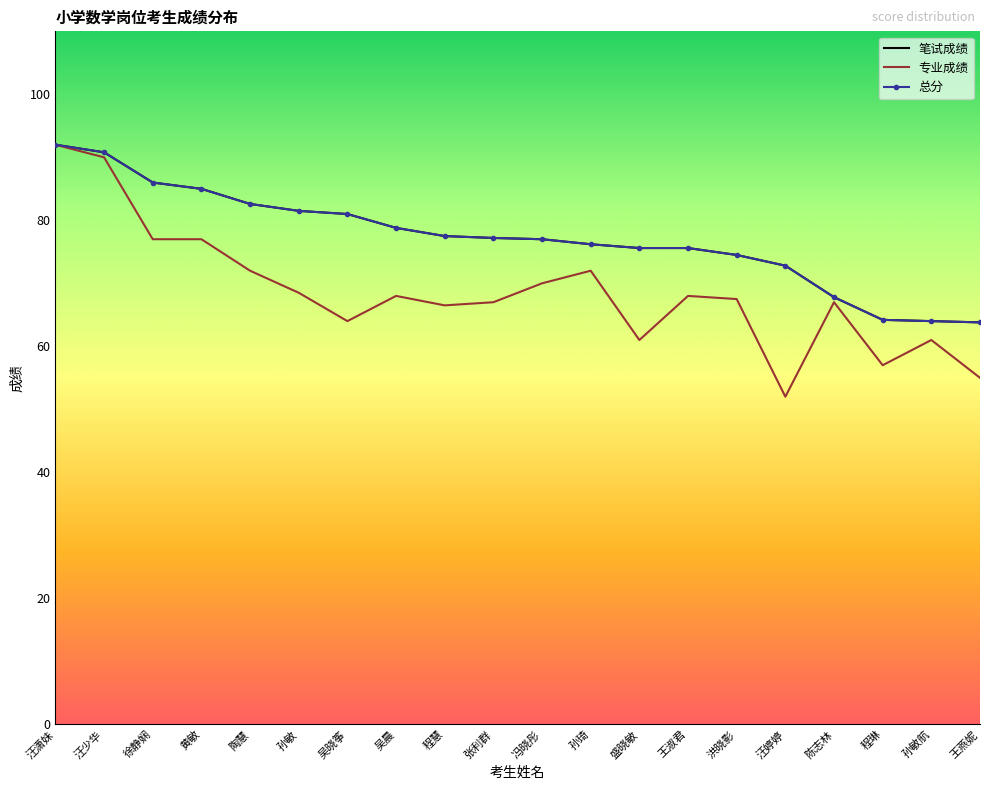

What position from the right is 汪婷婷?

5